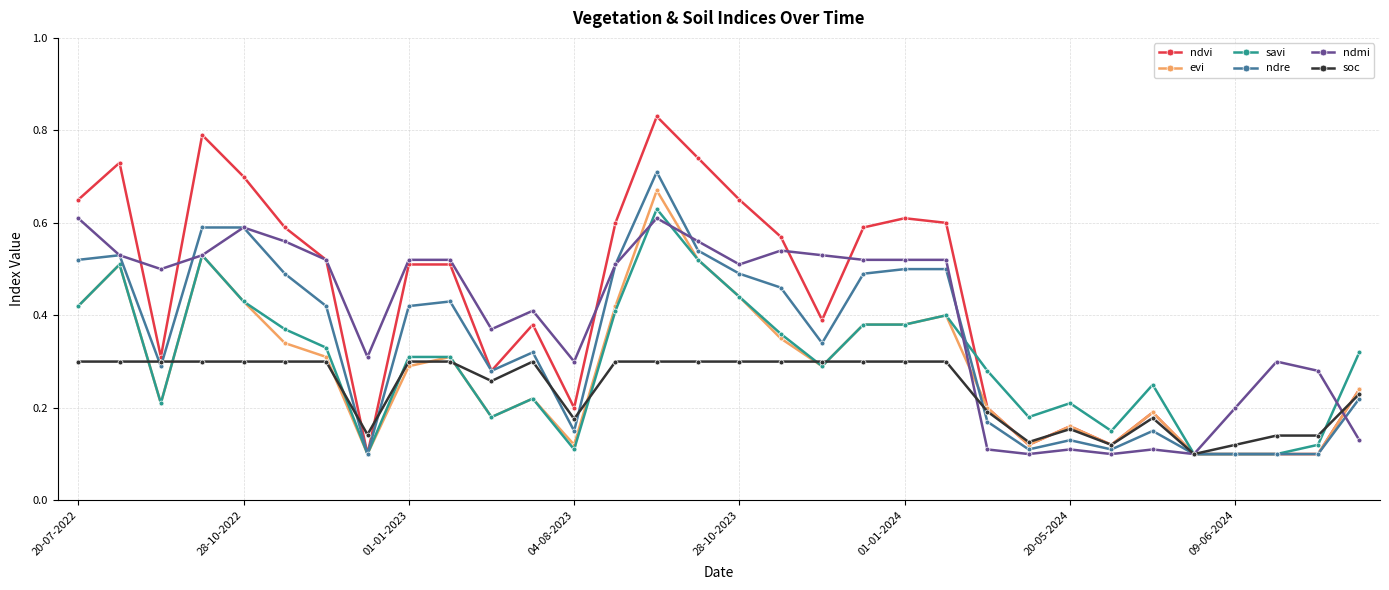

True or false: soc has more than 0 points higher than both neighbors.

True